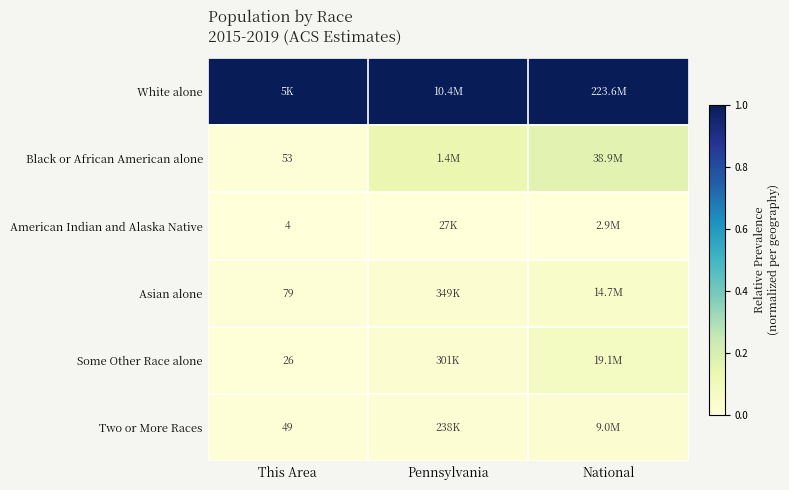

Is the value of American Indian and Alaska Native at This Area greater than the value of Two or More Races at This Area?

No